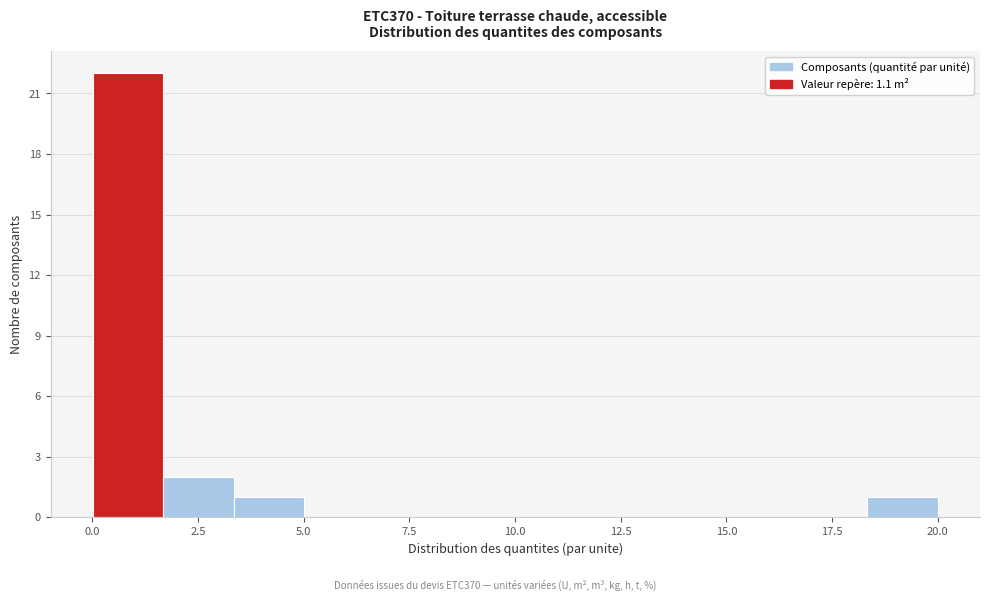

Read against the x-axis, roughly where is the centre of the tallest bar?

1.0